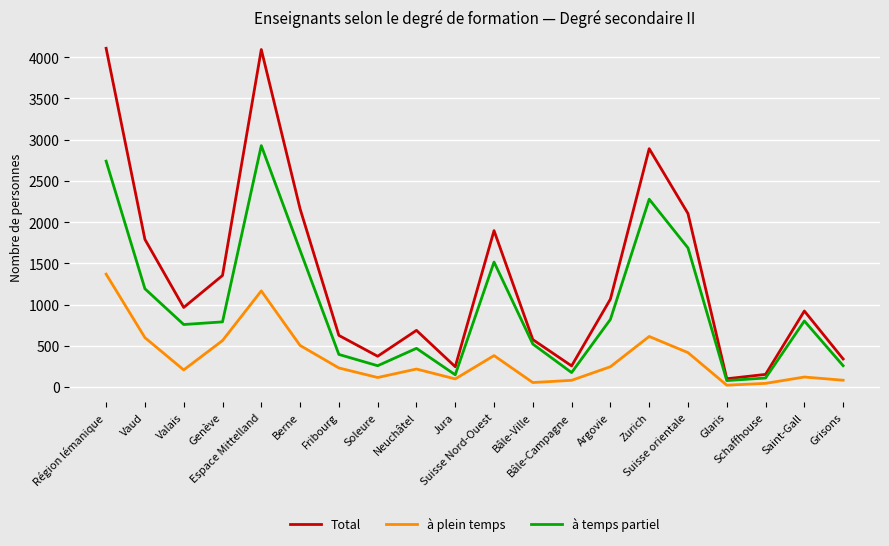

What are all the series names shown in the legend?

Total, à plein temps, à temps partiel